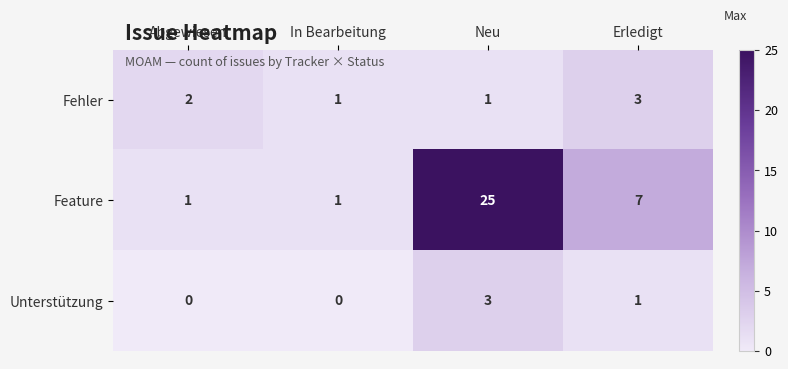

Where does the Unterstützung series first go above 1?

Neu